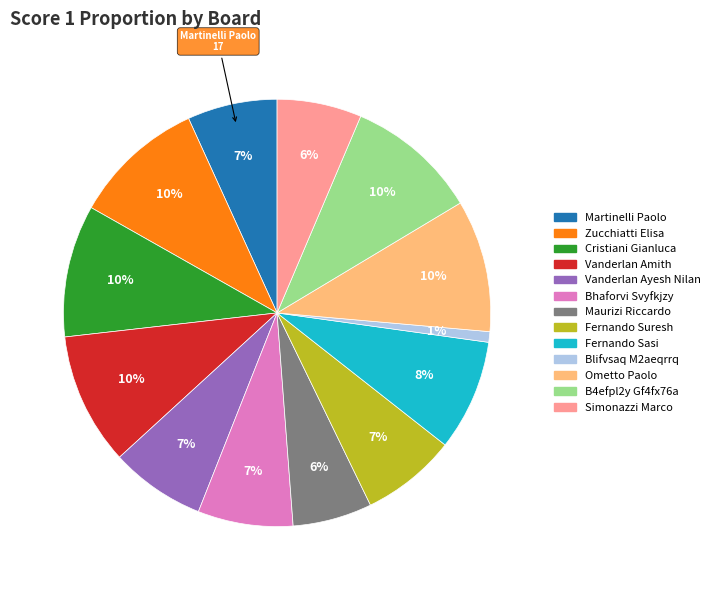

Is there a majority slice in this chart?

No